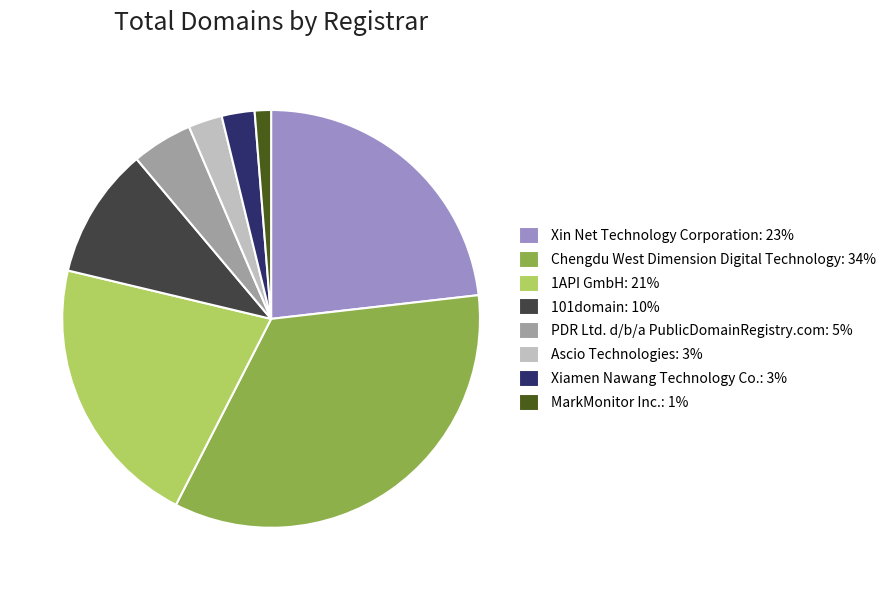

Do 101domain: 10% and Chengdu West Dimension Digital Technology: 34% together represent more than half of the pie?

No